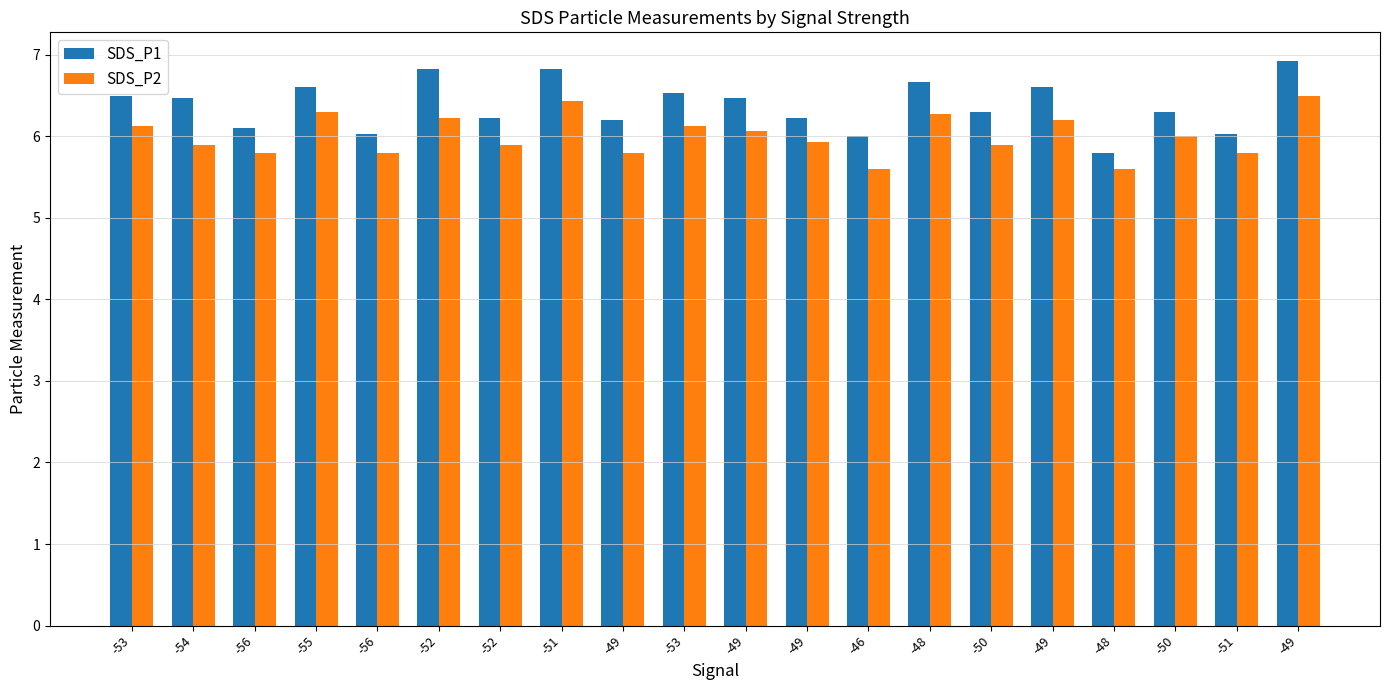

Which category has the highest value in the SDS_P2 series?

-49